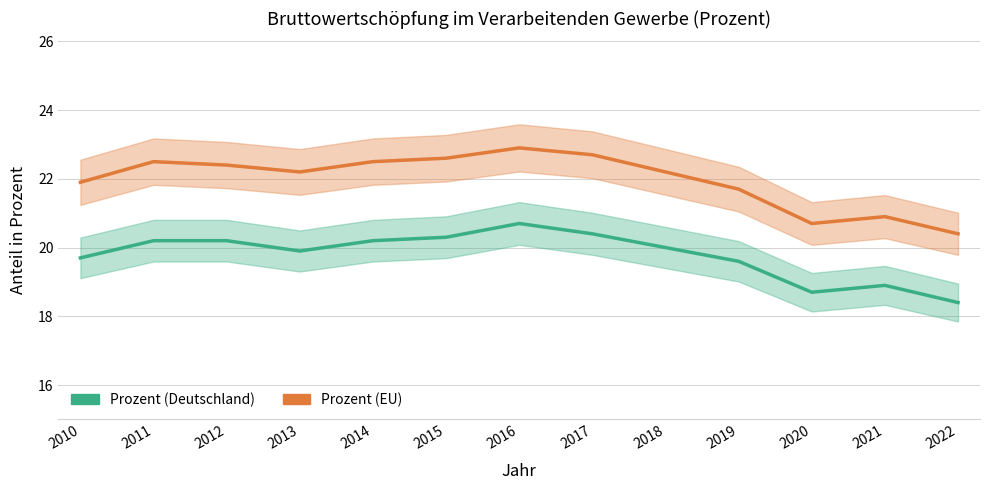

Is the value of Prozent (Deutschland) at 2020 greater than the value of Prozent (EU) at 2015?

No